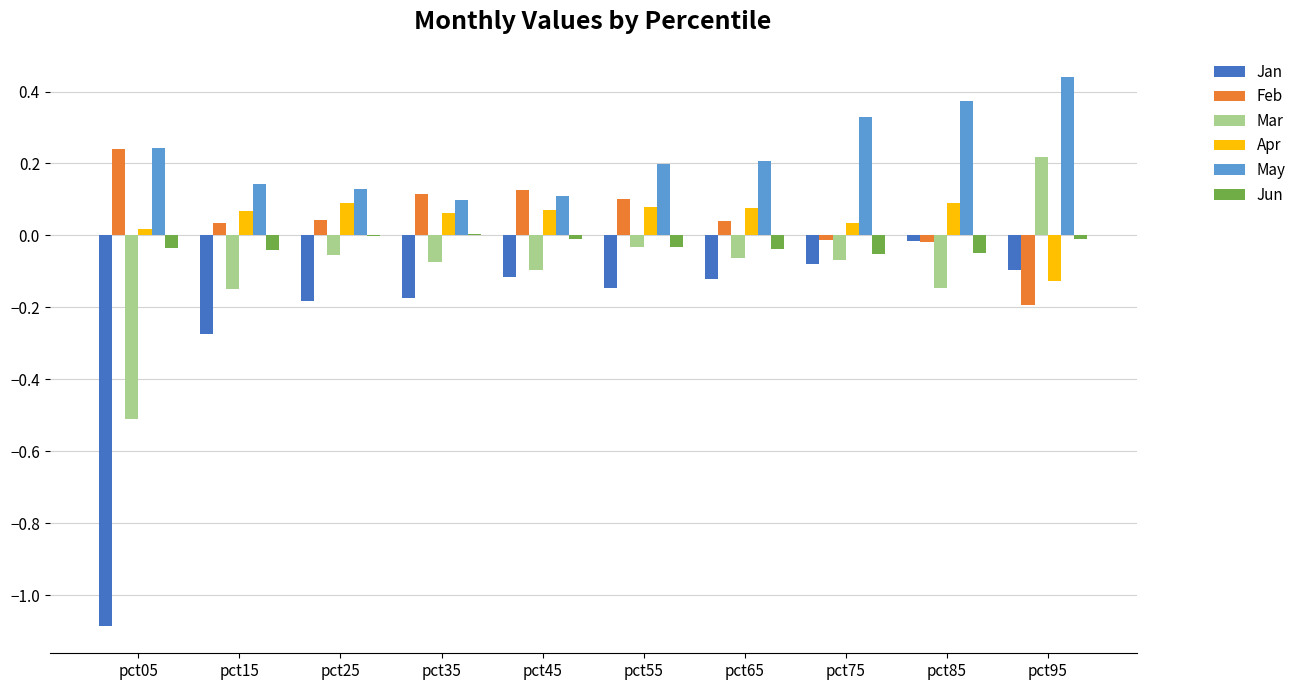

How many groups of bars are there?

10